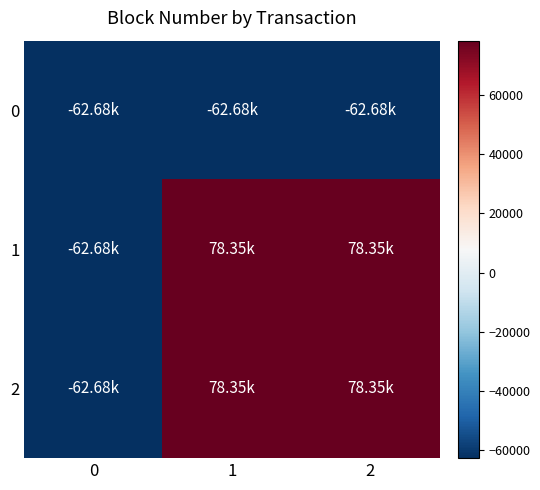

Reading left to right, list all the values displayed in this chart.

0: 0=-62684.4	1=-62683.4	2=-62683.4
1: 0=-62683.4	1=78354.6	2=78354.6
2: 0=-62683.4	1=78354.6	2=78354.6